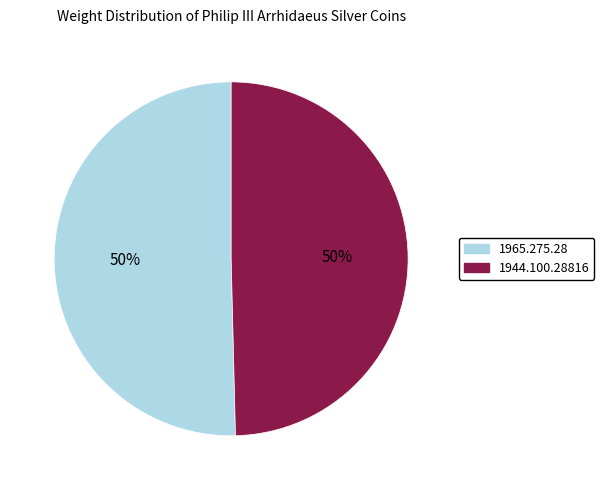

To the nearest percent, what portion does 1944.100.28816 represent?

50%